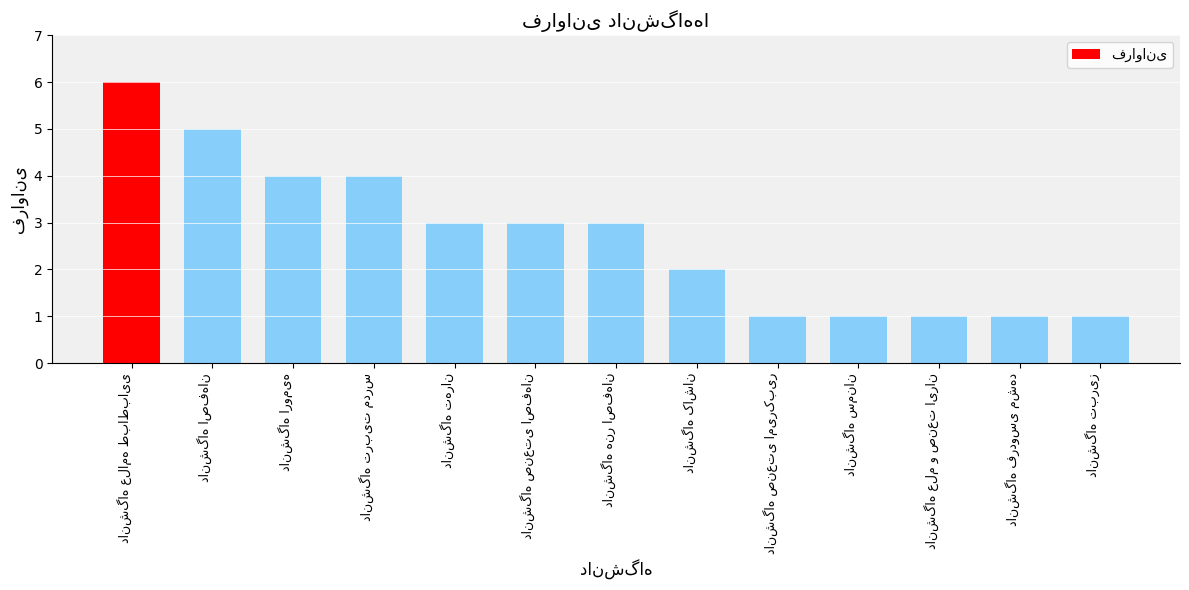

What is the value of the 9th bar from the left?

1